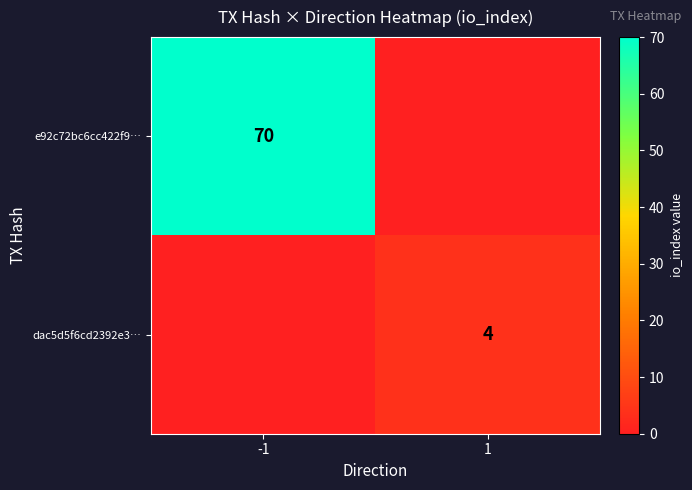

The value of dac5d5f6cd2392e3… at 1 is 2. True or false?

False